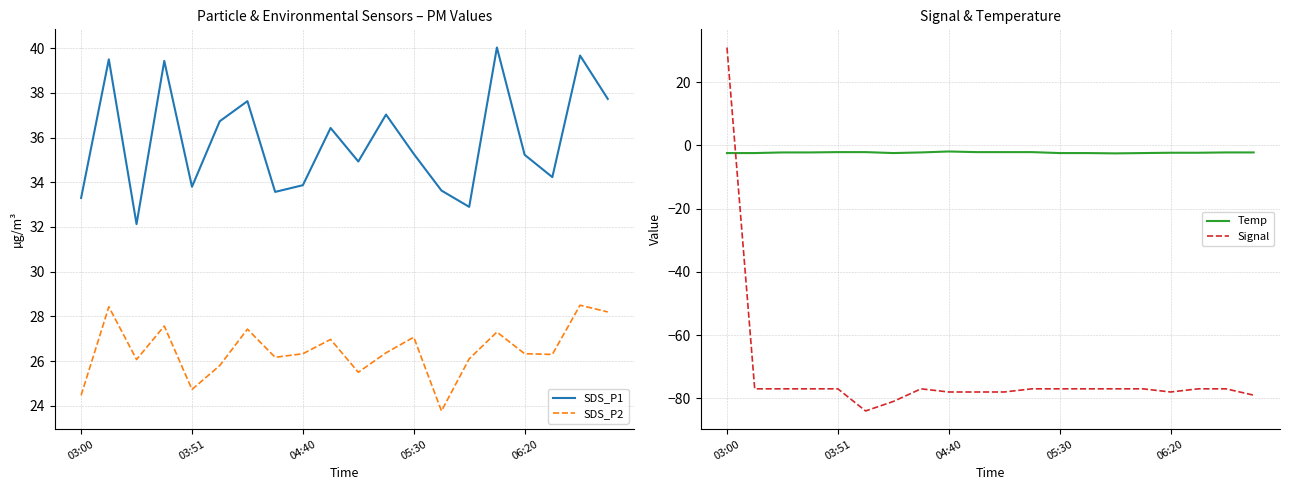

True or false: Temp and SDS_P2 intersect in this chart.

False